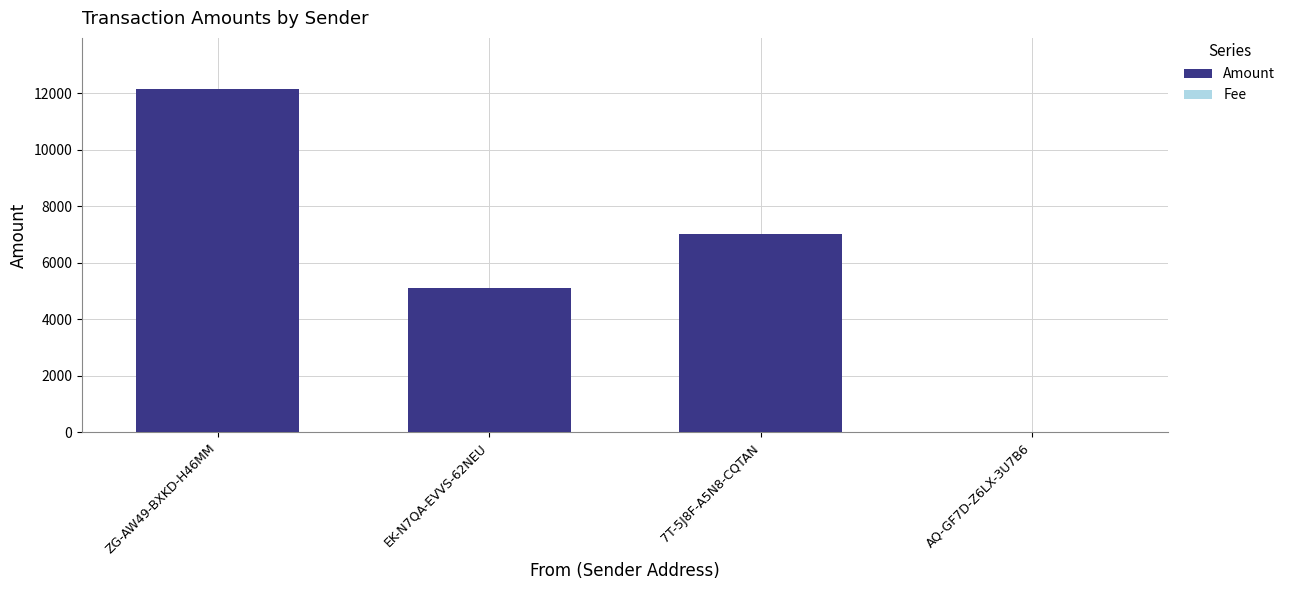

At which category is the sum across all series the highest?

ZG-AW49-BXKD-H46MM